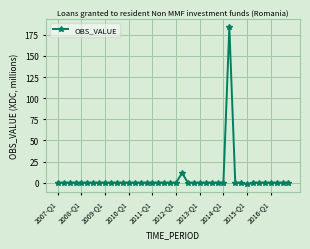

What is the greatest value displayed?

184.2